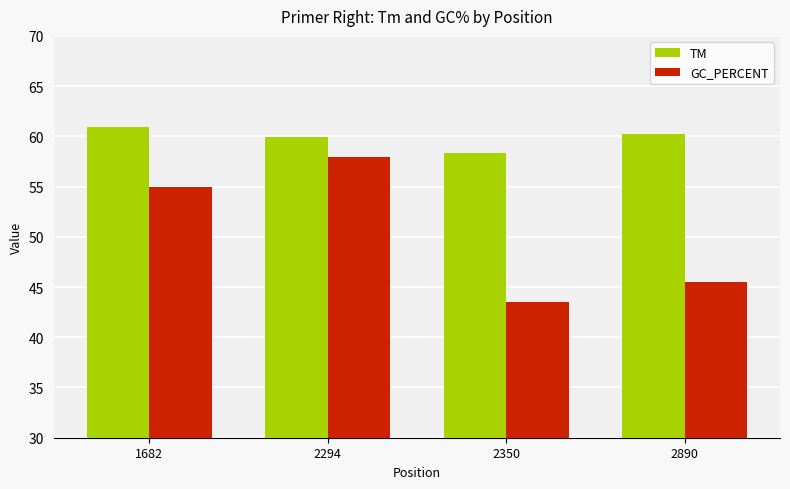

What is the value of the GC_PERCENT bar at the 1st from the left?

55.0